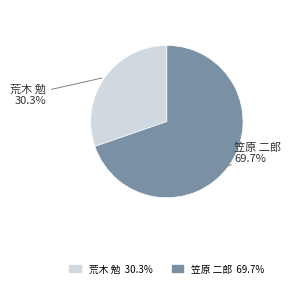

To the nearest percent, what is the difference between the largest and smallest slice percentages?

39%